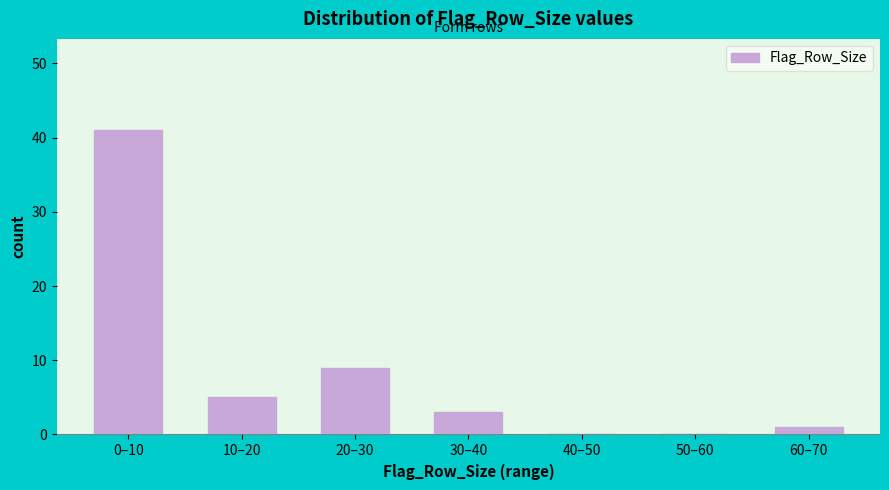

Reading left to right, what are all the values shown in this chart?

0–10=41	10–20=5	20–30=9	30–40=3	40–50=0	50–60=0	60–70=1